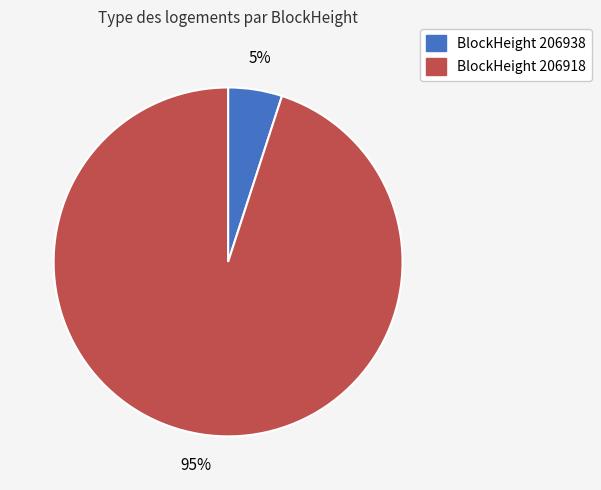

Is there a majority slice in this chart?

Yes